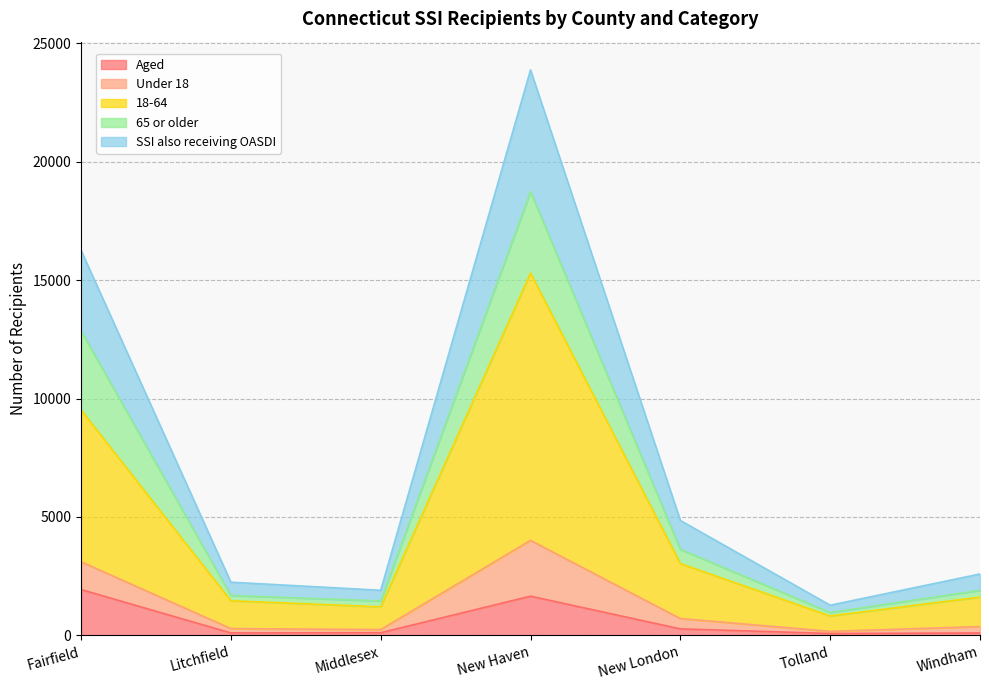

Is the value of Aged at Middlesex greater than the value of Under 18 at New Haven?

No